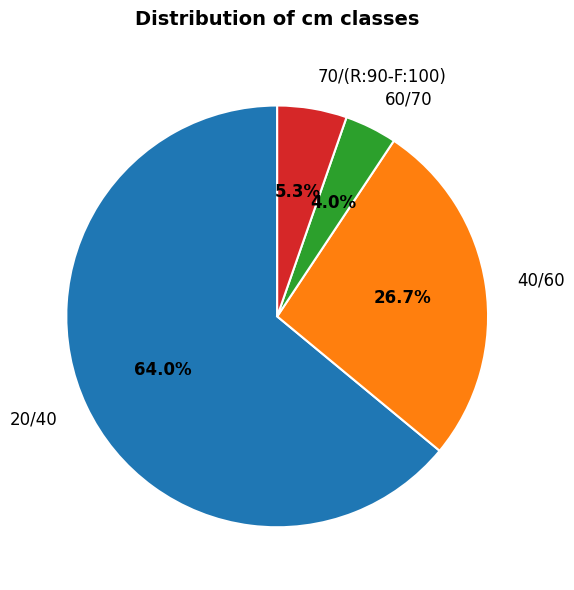

Rank the categories by value from lowest to highest.

60/70, 70/(R:90-F:100), 40/60, 20/40